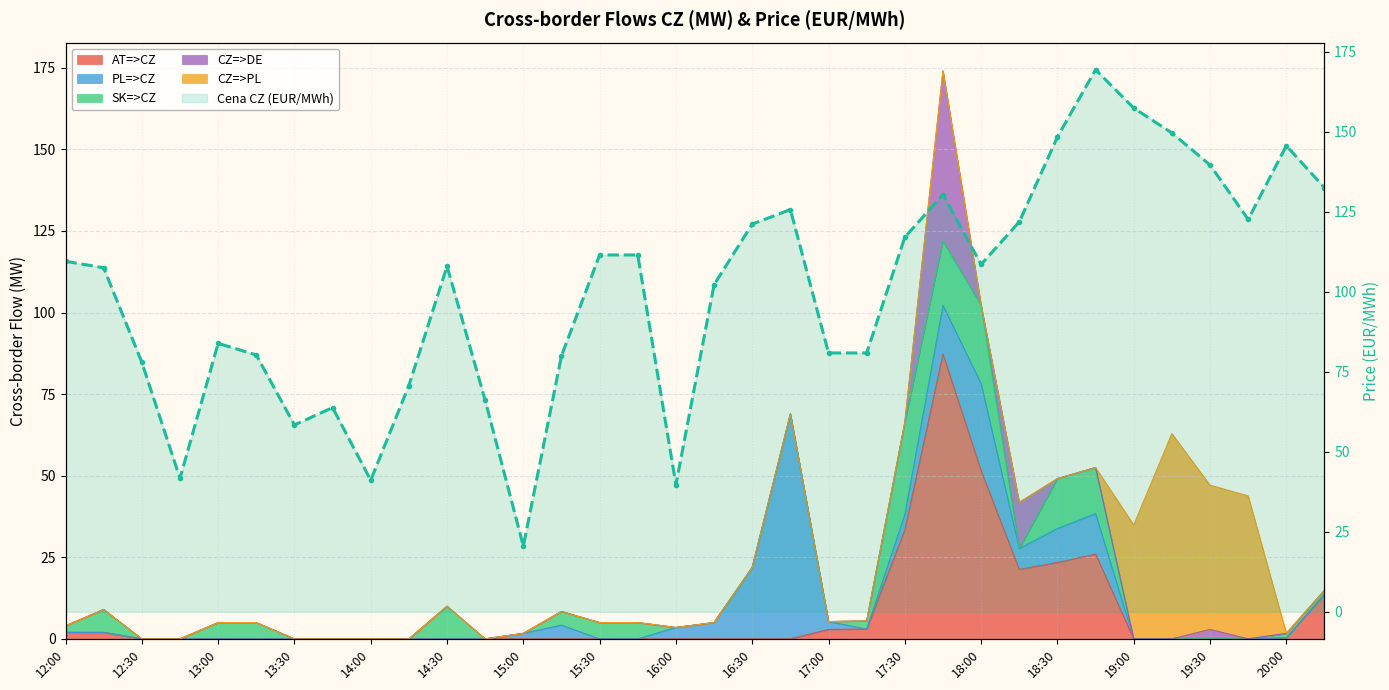

What is the sum of all values?

3427.1